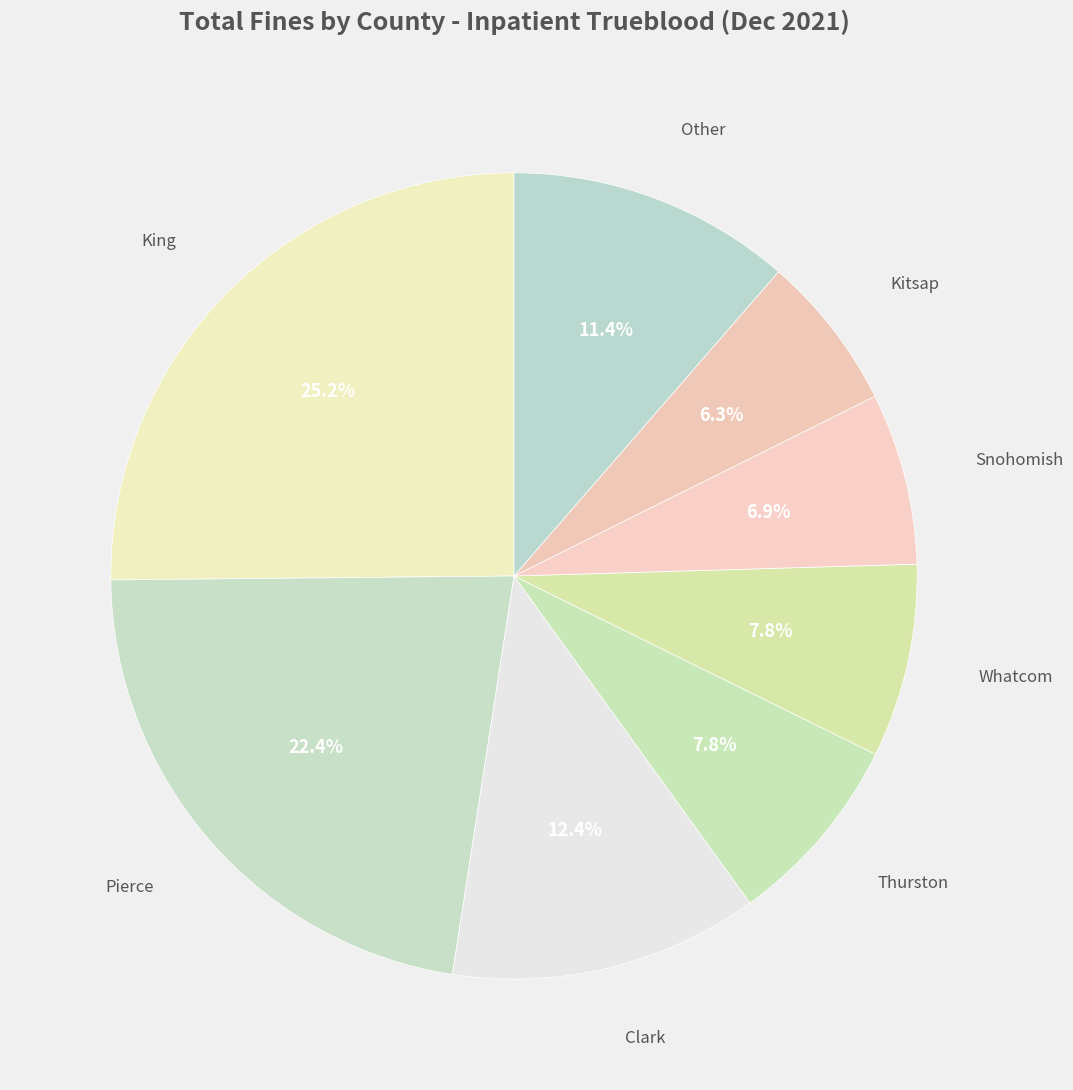

Count the number of slices in the pie.

8